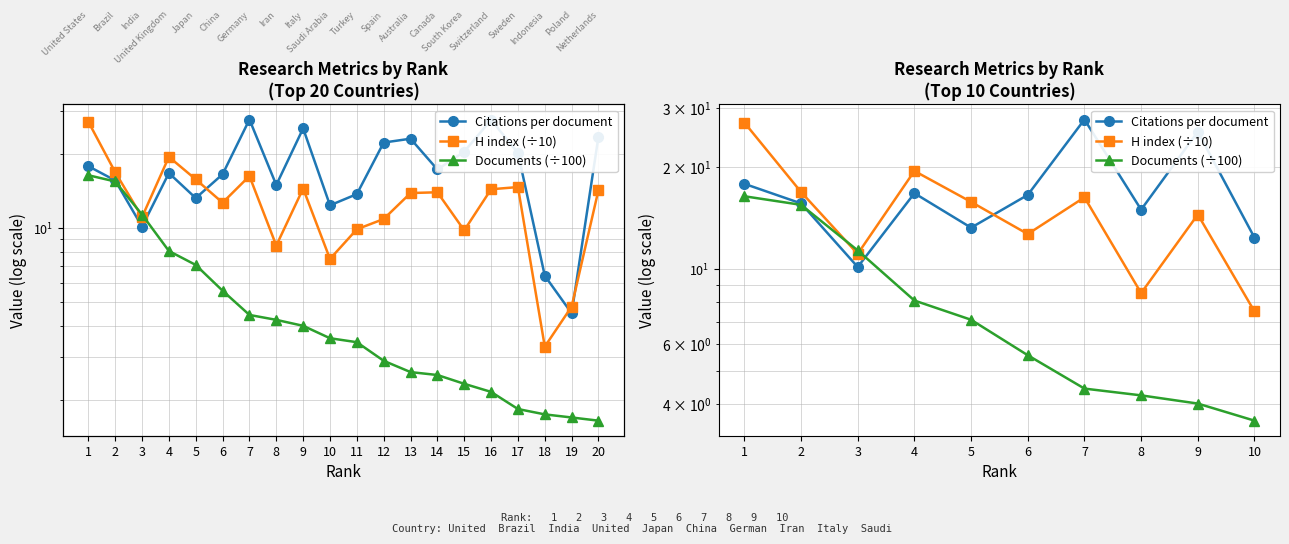

The value of H index (÷10) at 5 is 6.2. True or false?

False